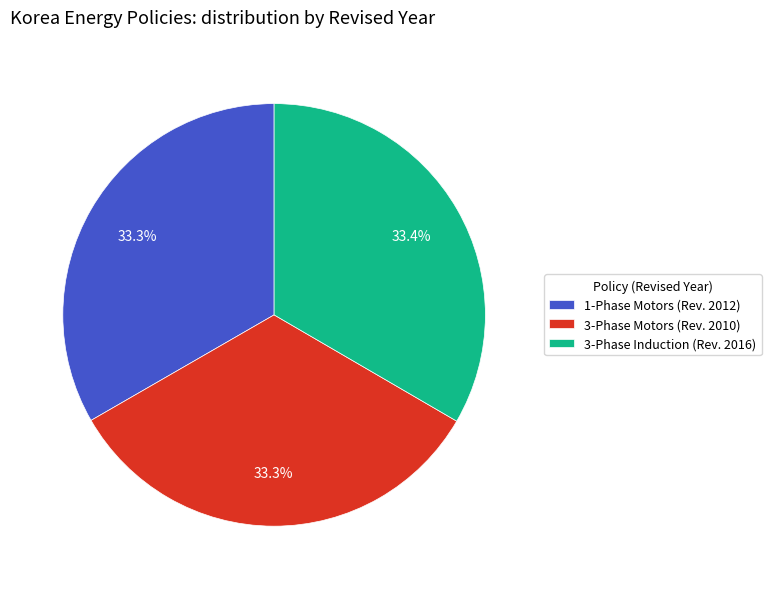

Does 3-Phase Motors (Rev. 2010) account for over 50% of the chart?

No